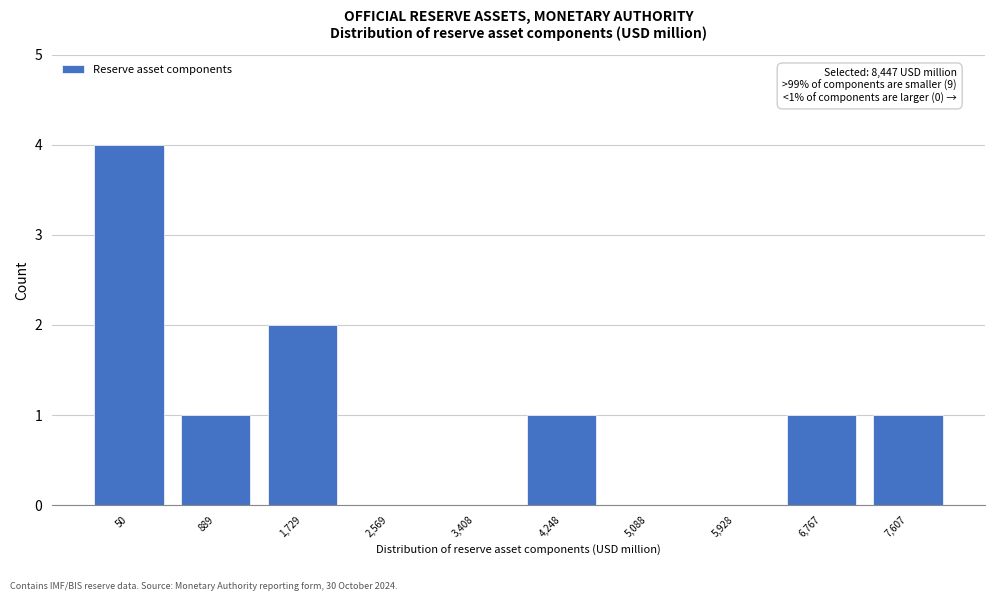

Reading left to right, extract all data points from this chart.

50=4	889=1	1,729=2	2,569=0	3,408=0	4,248=1	5,088=0	5,928=0	6,767=1	7,607=1